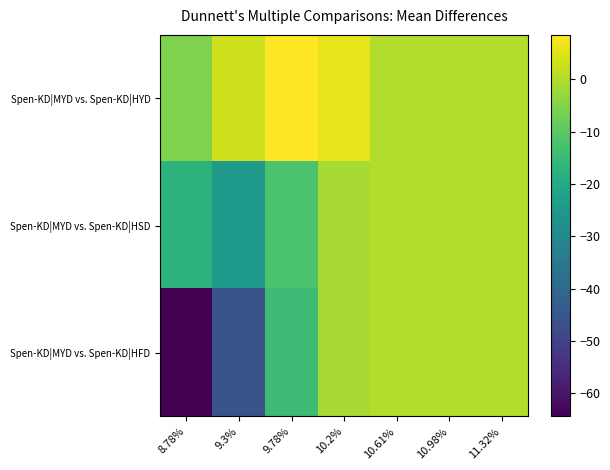

Which label corresponds to the largest value in the chart?

9.78%